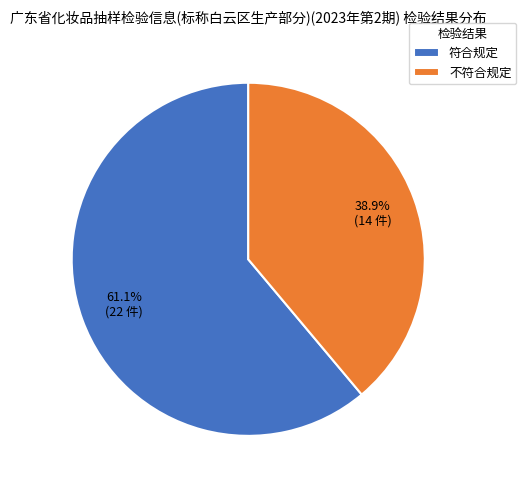

What is the ratio of the value at 不符合规定 to the value at 符合规定?

0.6